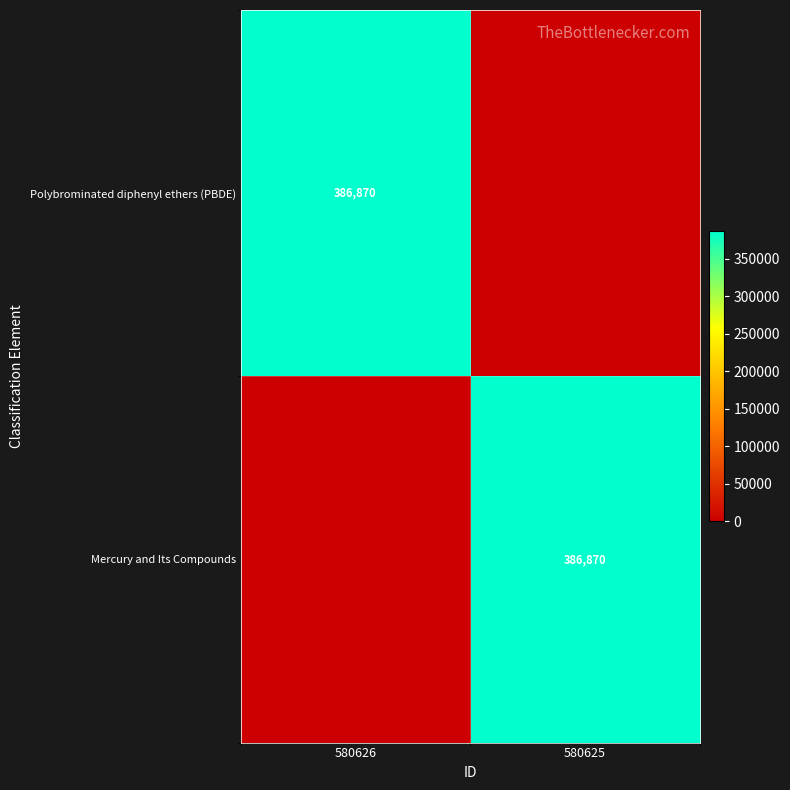

The value of Mercury and Its Compounds at 580625 is 386870. True or false?

True